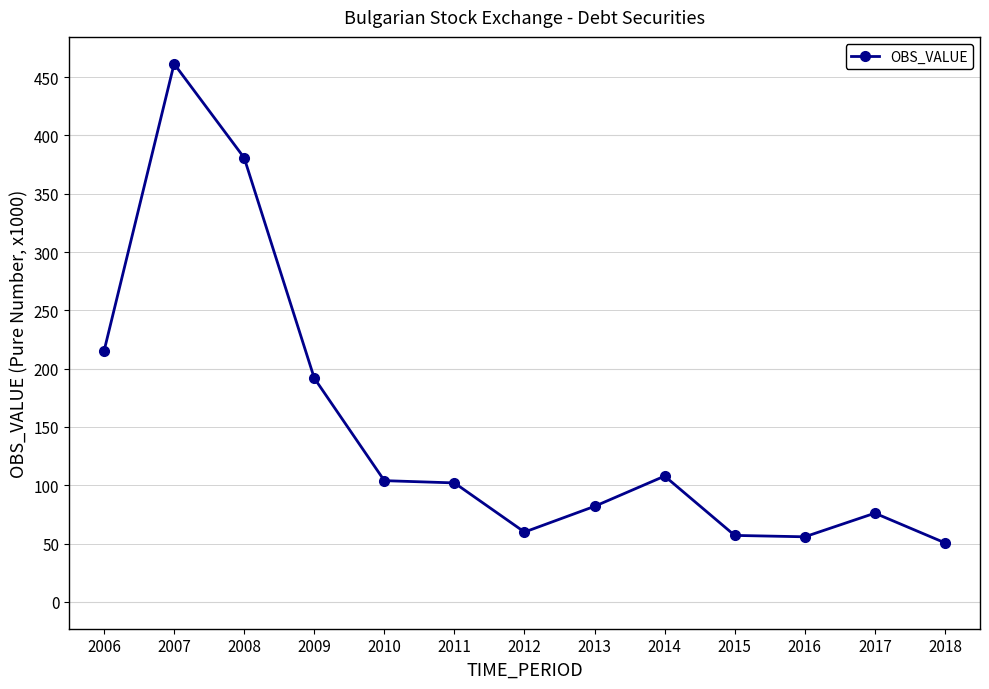

Which label corresponds to the largest value in the chart?

2007